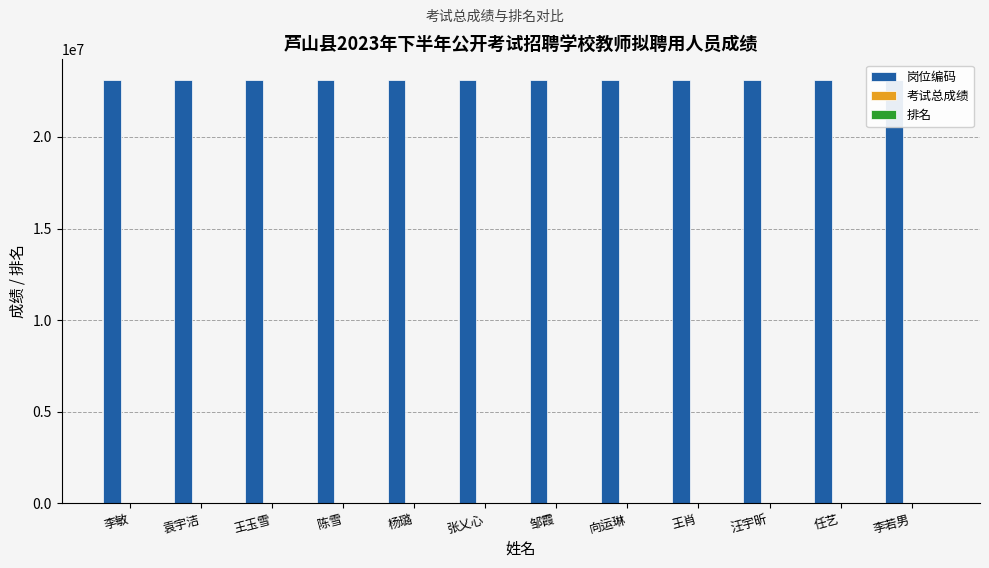

At which category is the sum across all series the highest?

李若男